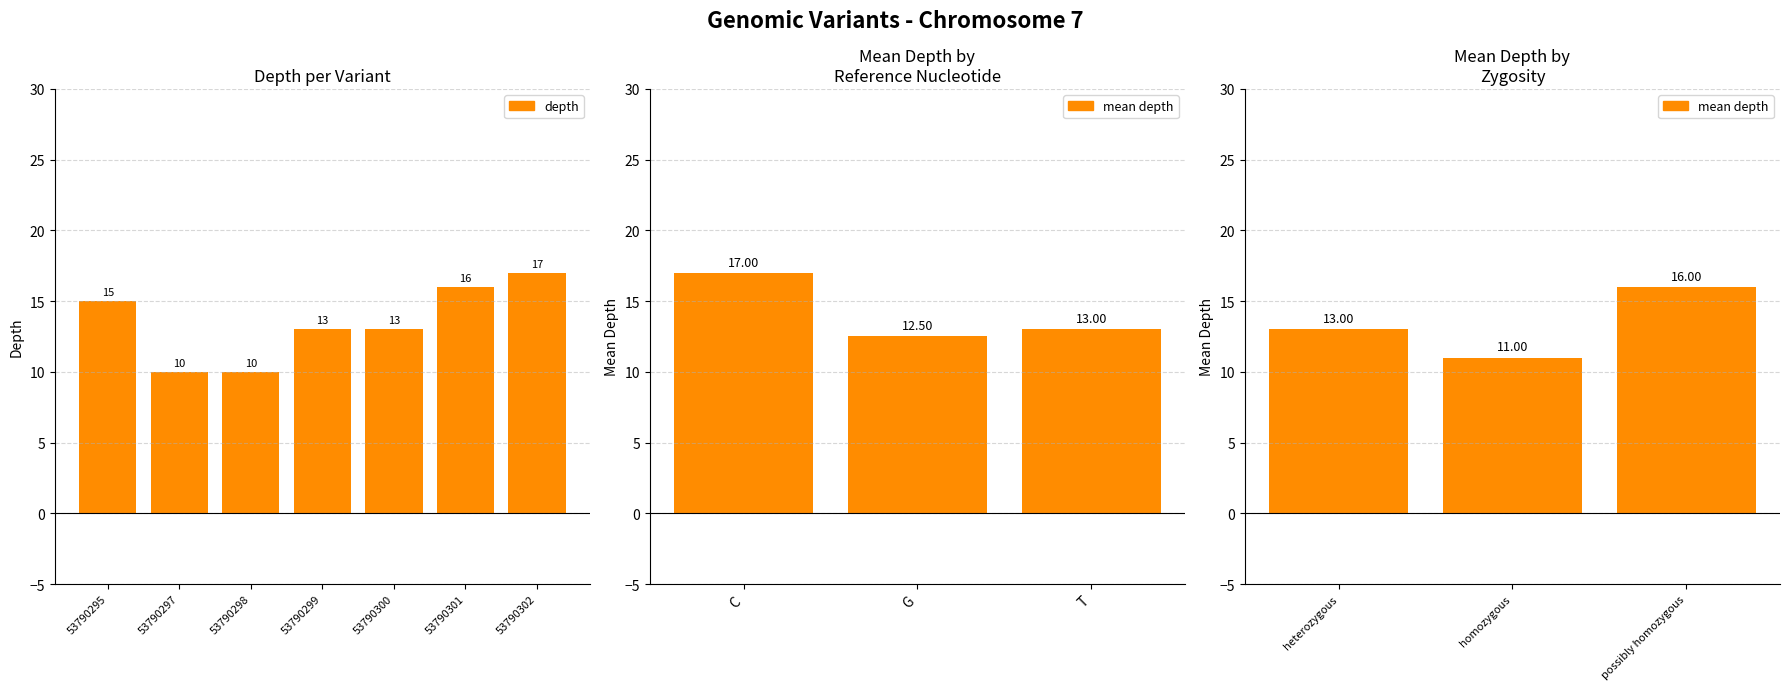

What is the value of the 2nd bar from the left?

10